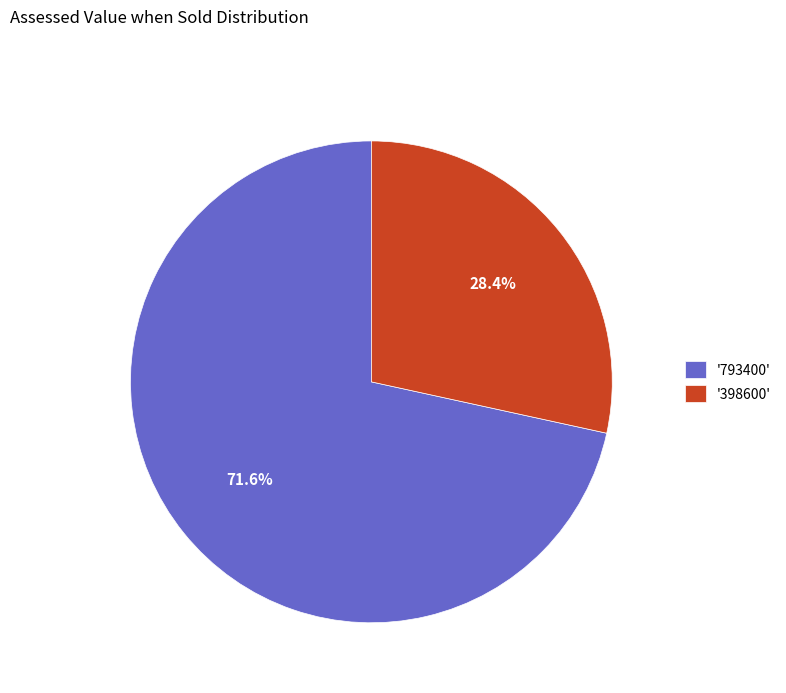

Rank the categories by value from lowest to highest.

'398600', '793400'